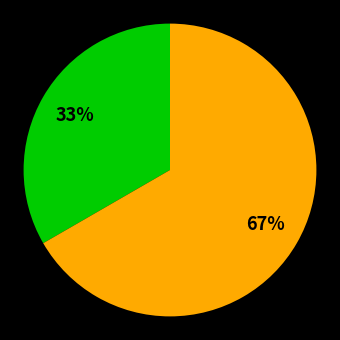

Is there a majority slice in this chart?

Yes